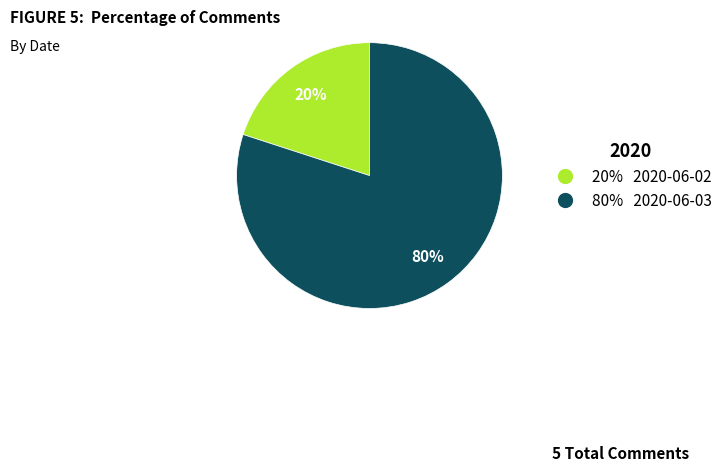

To the nearest percent, what is the difference between the largest and smallest slice percentages?

60%